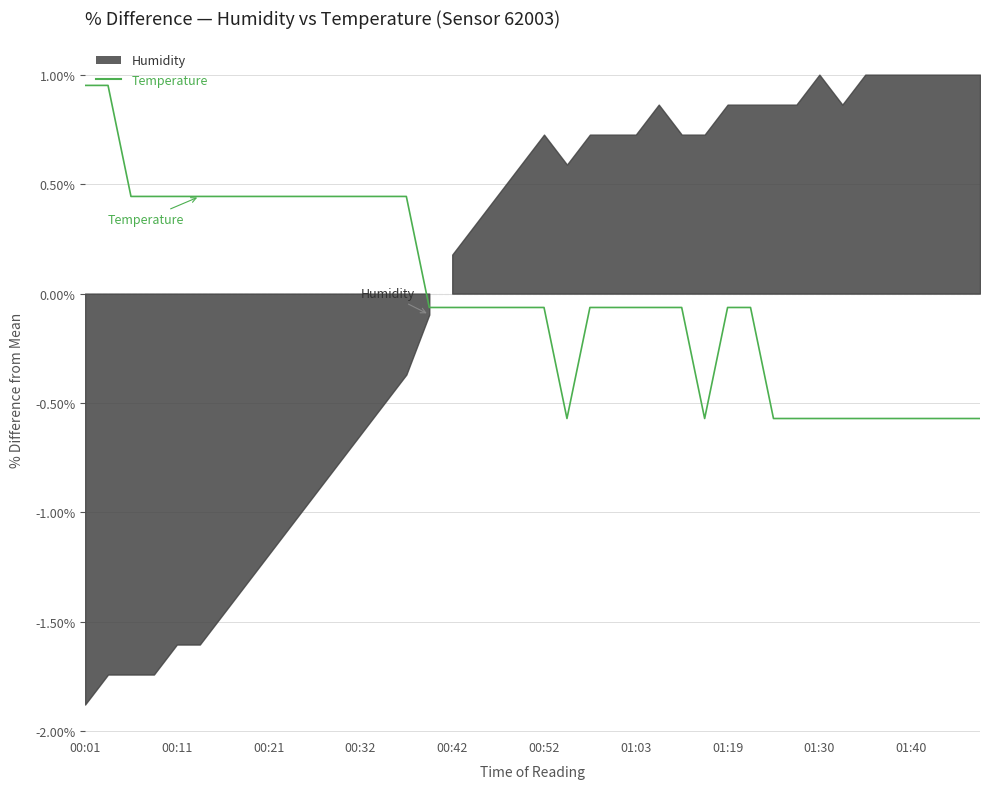

True or false: the data shows 0.0 at 00:21.

False